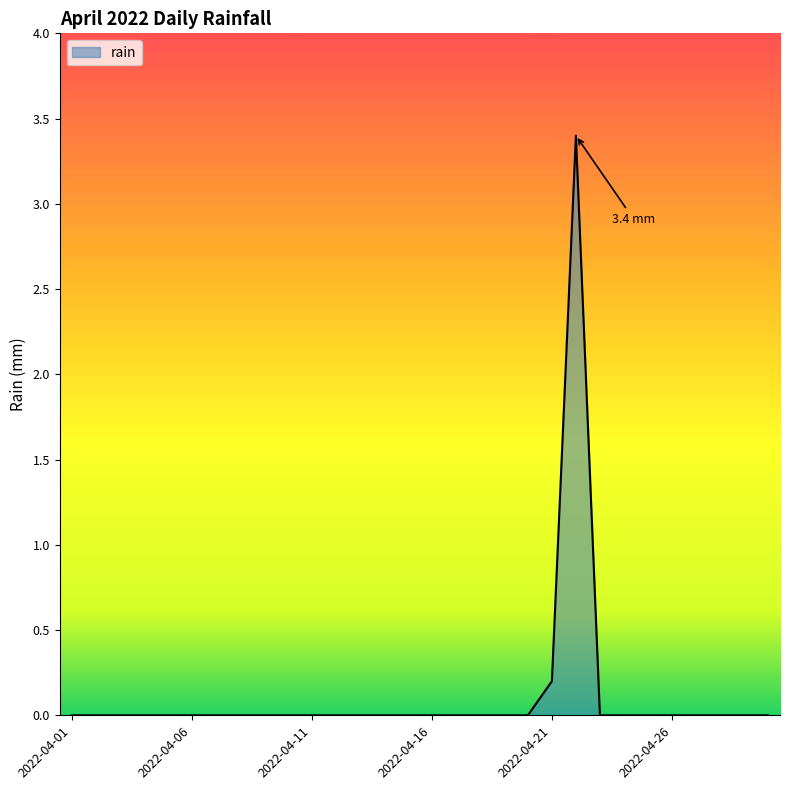

What is the greatest value displayed?

3.4